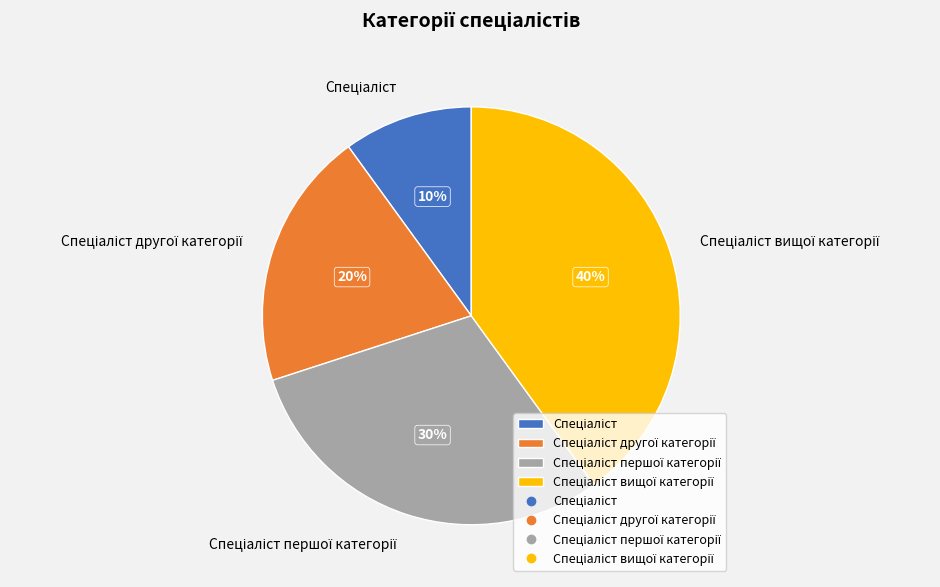

Is there any slice that represents more than half of the pie?

No